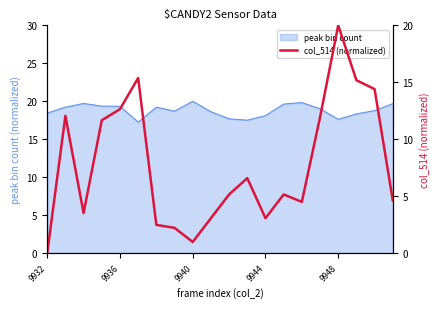

What is the lowest value of the peak bin count series?

17.3